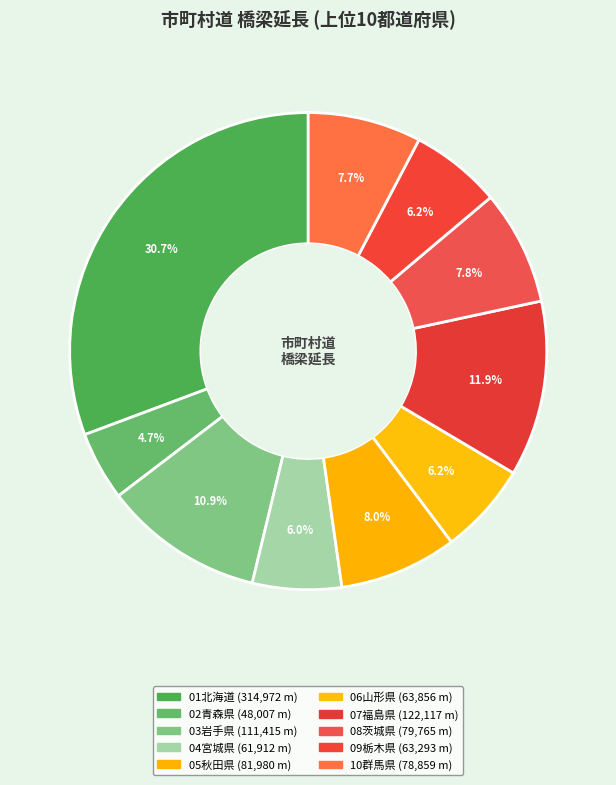

Does 02青森県 account for over 50% of the chart?

No